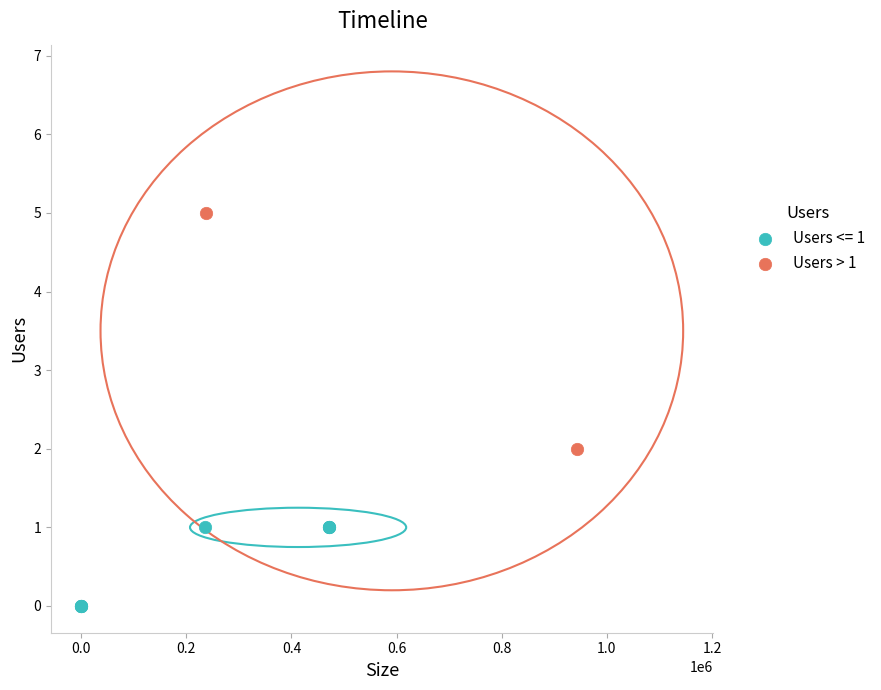

What are all the series names shown in the legend?

Users <= 1, Users > 1